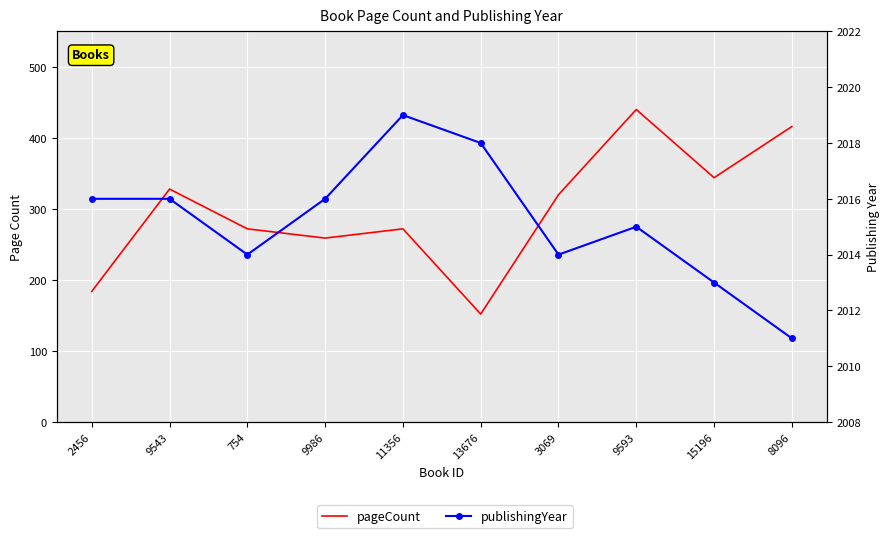

What are all the series names shown in the legend?

pageCount, publishingYear